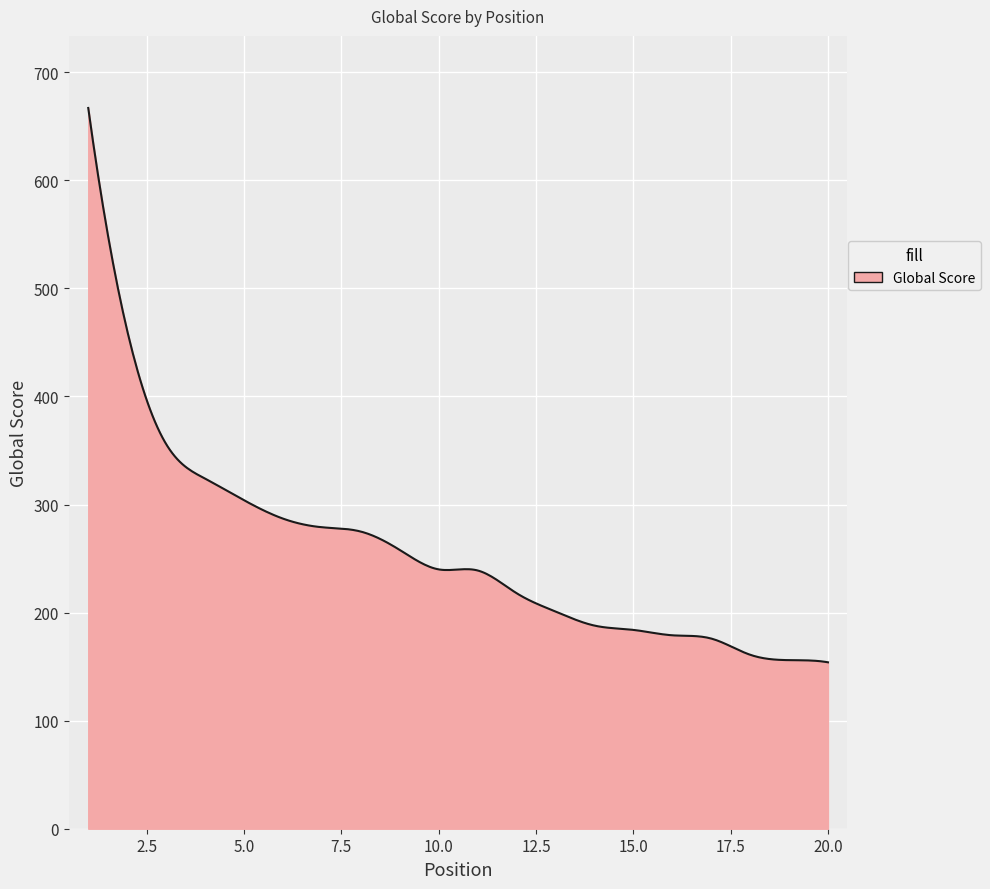

What is the minimum value shown in the chart?

154.0